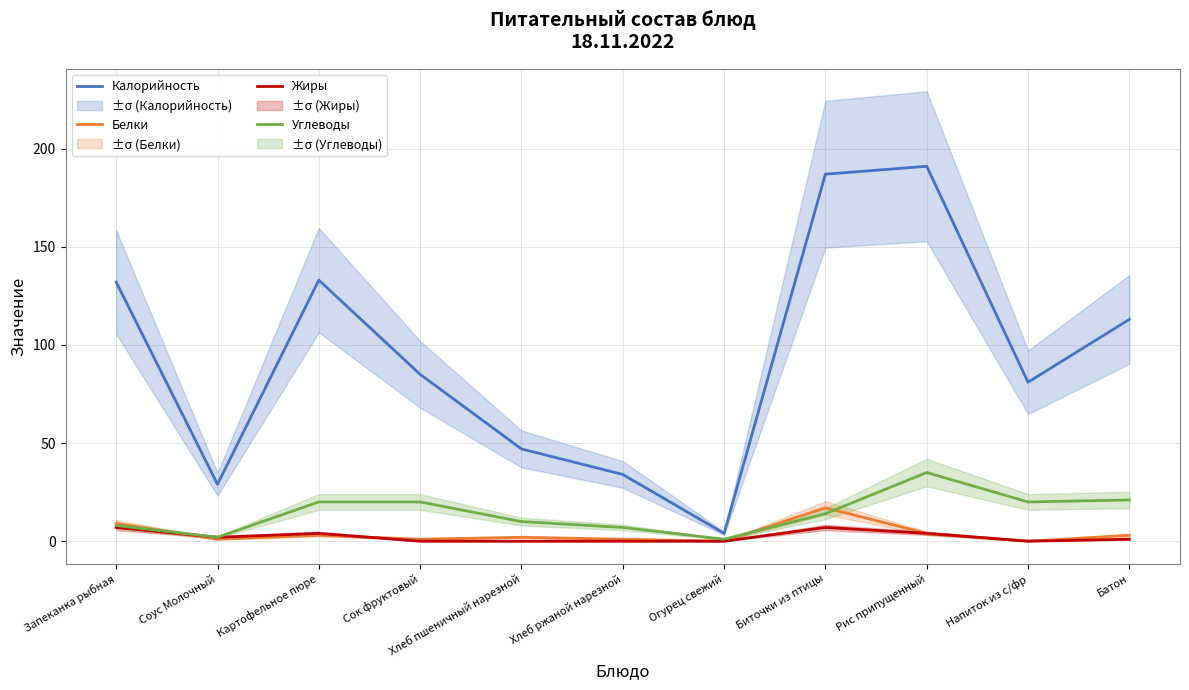

True or false: Жиры and Калорийность intersect in this chart.

False